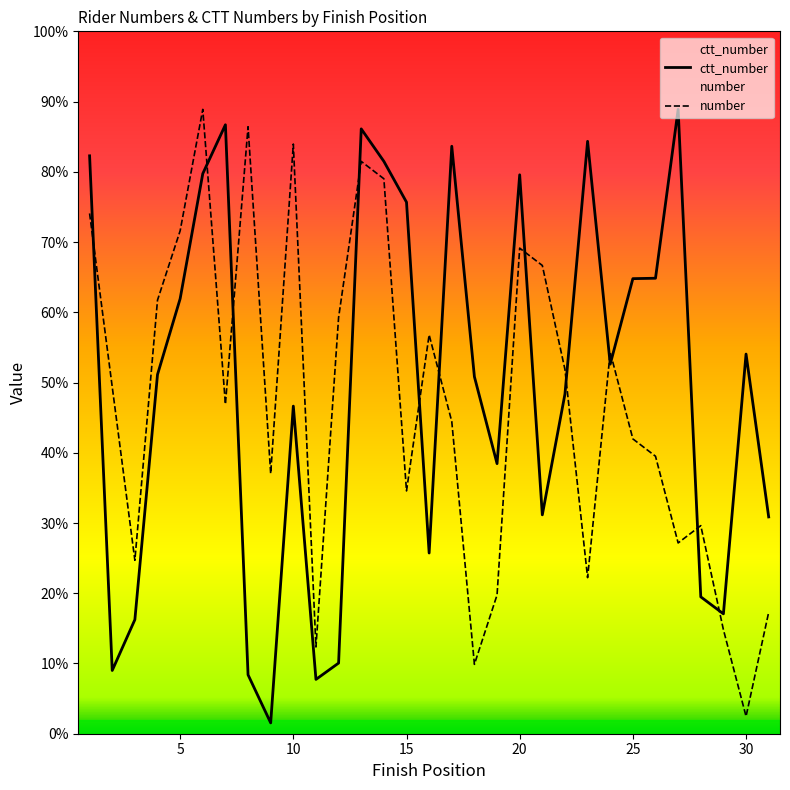

Which series has the largest range (max minus min)?

ctt_number